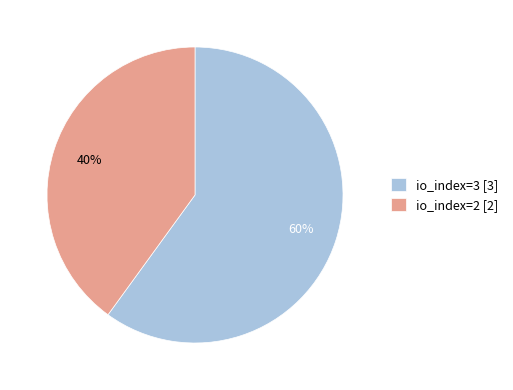

The io_index=3 slice represents 60% of the pie. True or false?

True